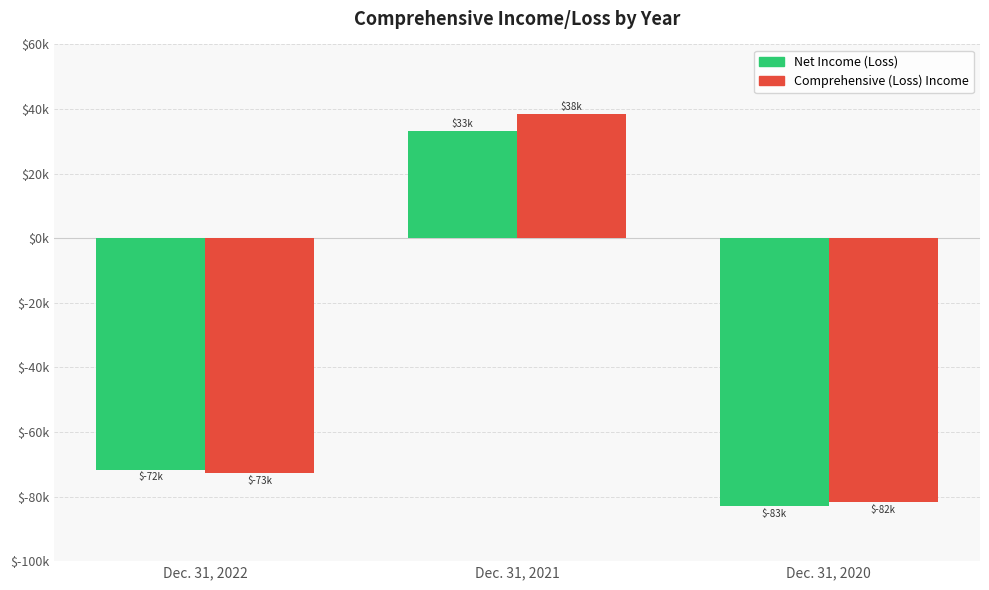

Which series has the largest range (max minus min)?

Comprehensive (Loss) Income